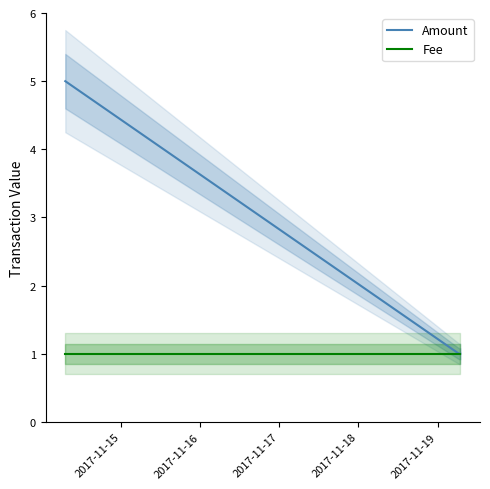

Rank the series at 2017-11-15 from highest to lowest value.

Amount, Fee